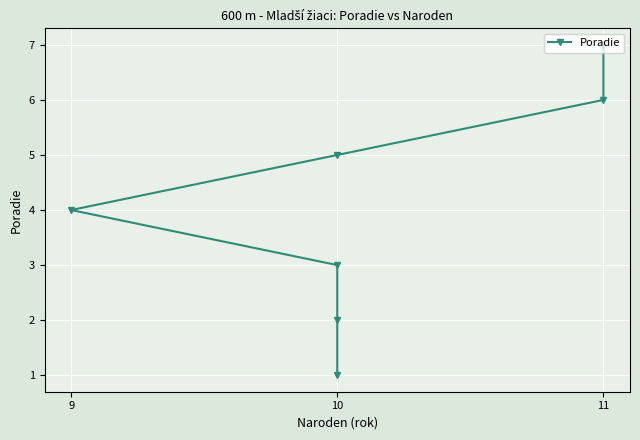

Is it true that the value at 9 is 6?

False